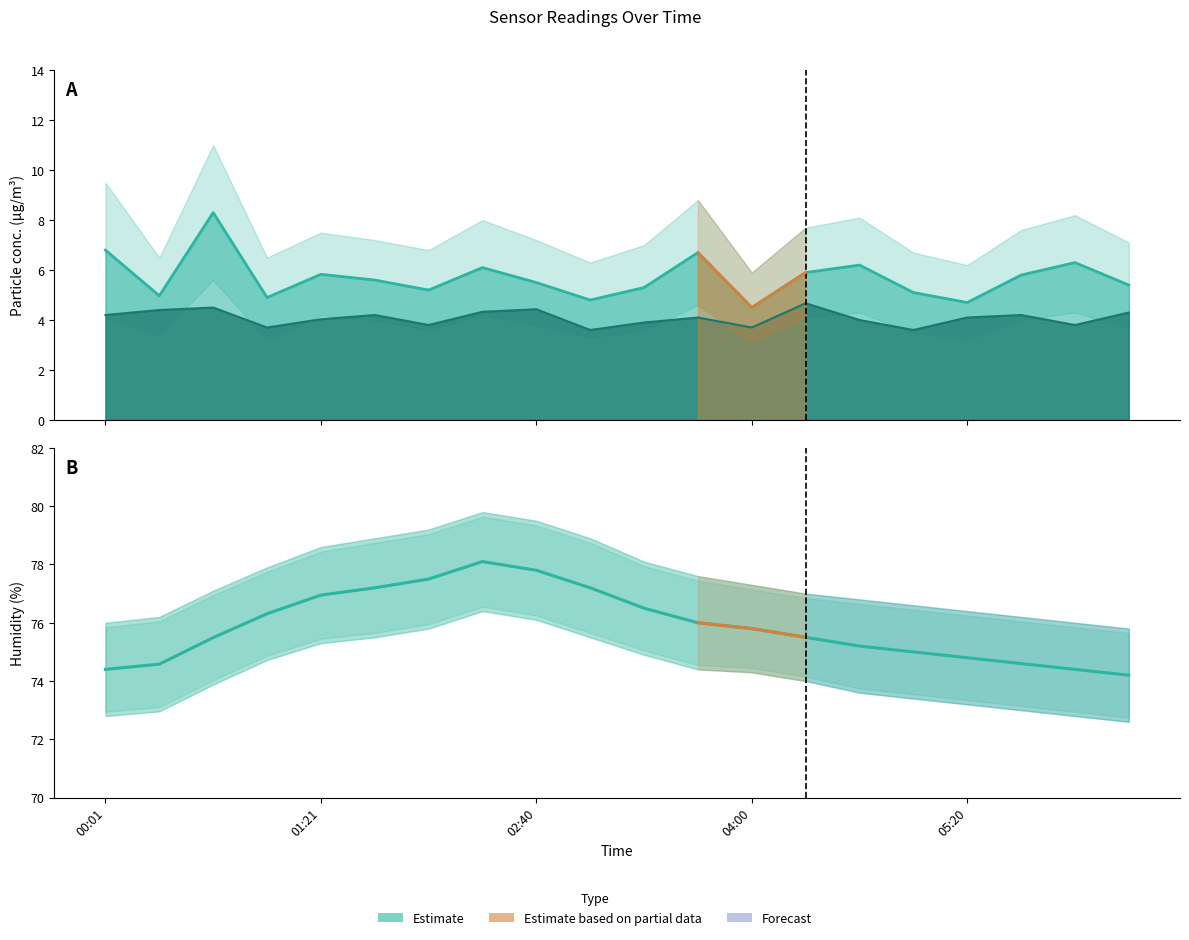

At which category does the data reach its first local peak?

7